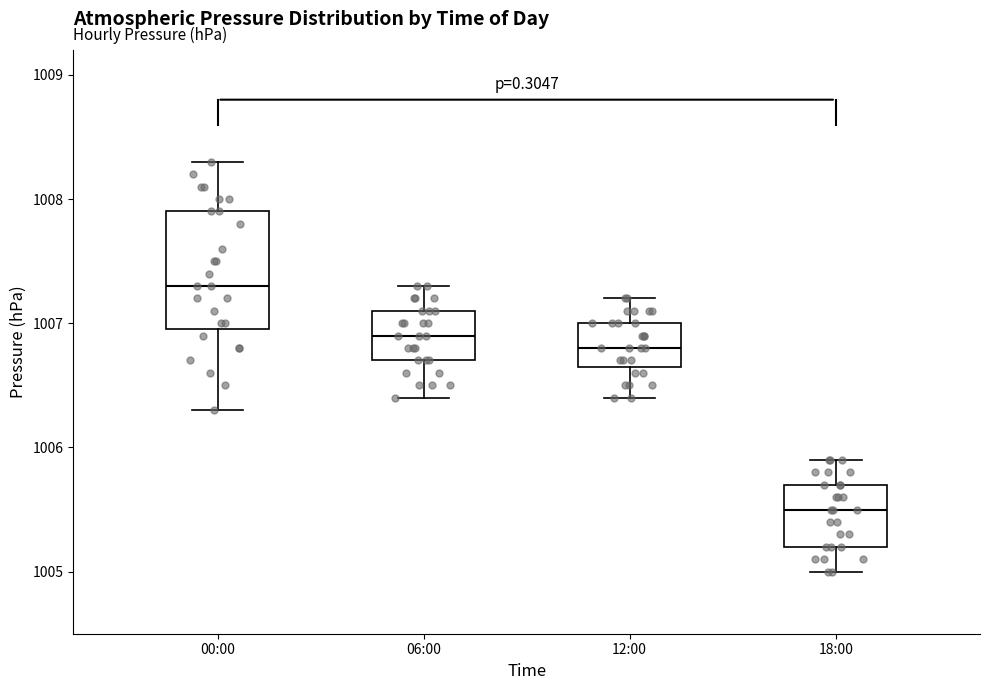

Which box's median line is the lowest?

18:00